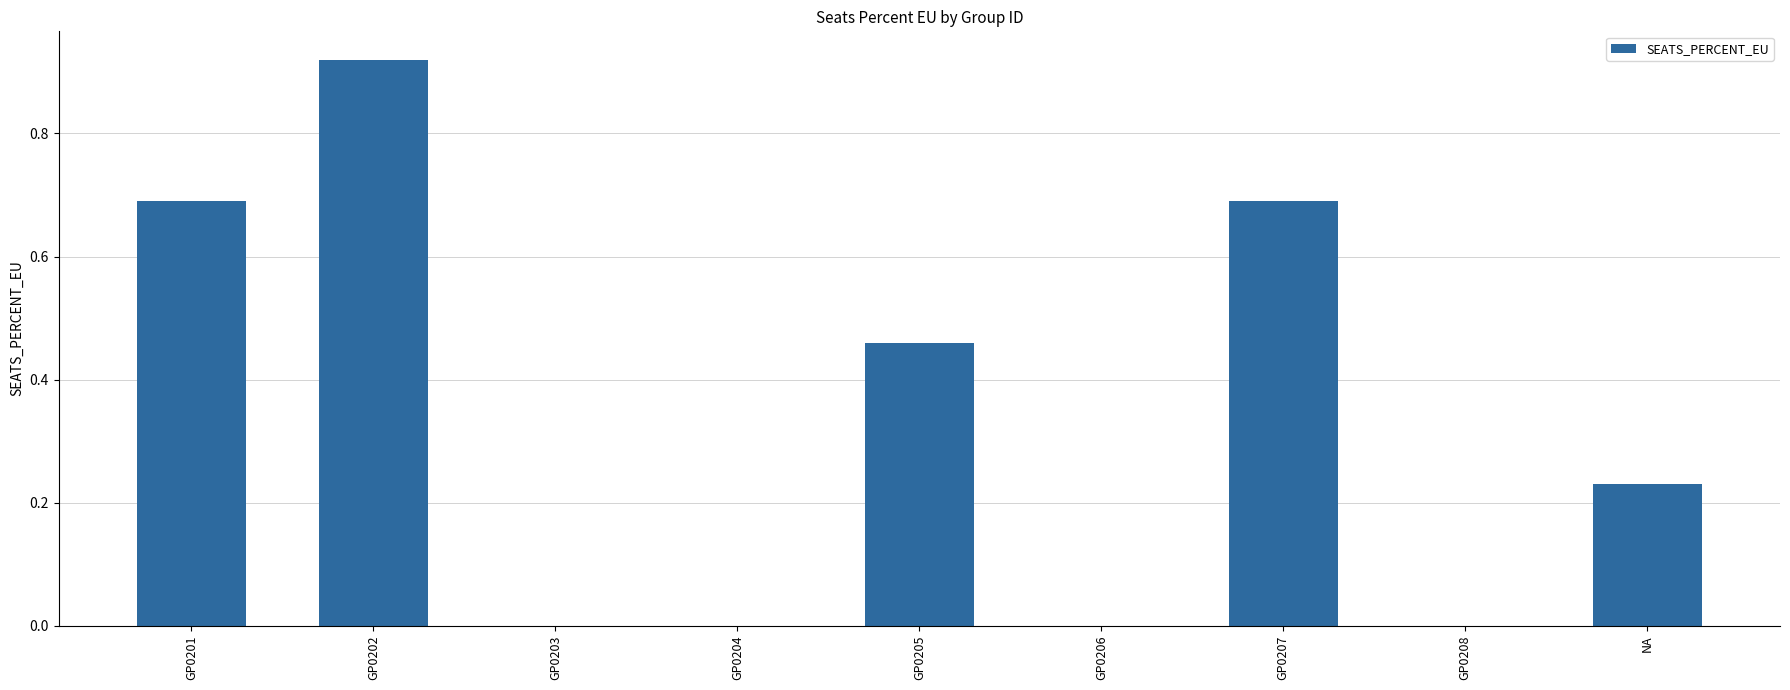

Is it true that the value at GP0202 is 1.3?

False